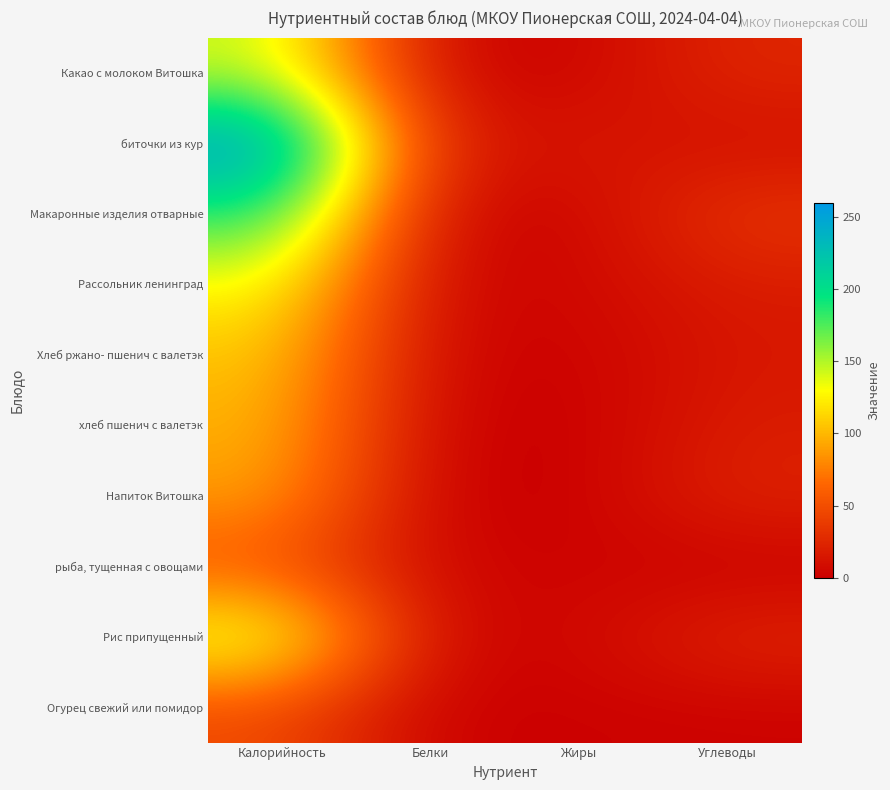

Reading left to right, extract all data points from this chart.

Огурец свежий или помидор: Калорийность=47.3	Белки=0.5	Жиры=1.6	Углеводы=2.1
Рис припущенный: Калорийность=145.0	Белки=4.0	Жиры=4.0	Углеводы=25.0
рыба, тущенная с овощами: Калорийность=53.0	Белки=4.0	Жиры=3.0	Углеводы=0.0
Напиток Витошка: Калорийность=90.0	Белки=0.0	Жиры=0.0	Углеводы=23.0
хлеб пшенич с валетэк: Калорийность=99.0	Белки=1.5	Жиры=0.0	Углеводы=18.7
Хлеб ржано- пшенич с валетэк: Калорийность=107.0	Белки=3.7	Жиры=1.6	Углеводы=15.0
Рассольник ленинград: Калорийность=131.0	Белки=3.0	Жиры=5.0	Углеводы=18.0
Макаронные изделия отварные: Калорийность=189.0	Белки=5.0	Жиры=3.0	Углеводы=35.0
биточки из кур: Калорийность=260.2	Белки=15.9	Жиры=15.3	Углеводы=9.1
Какао с молоком Витошка: Калорийность=145.0	Белки=4.0	Жиры=3.0	Углеводы=25.0